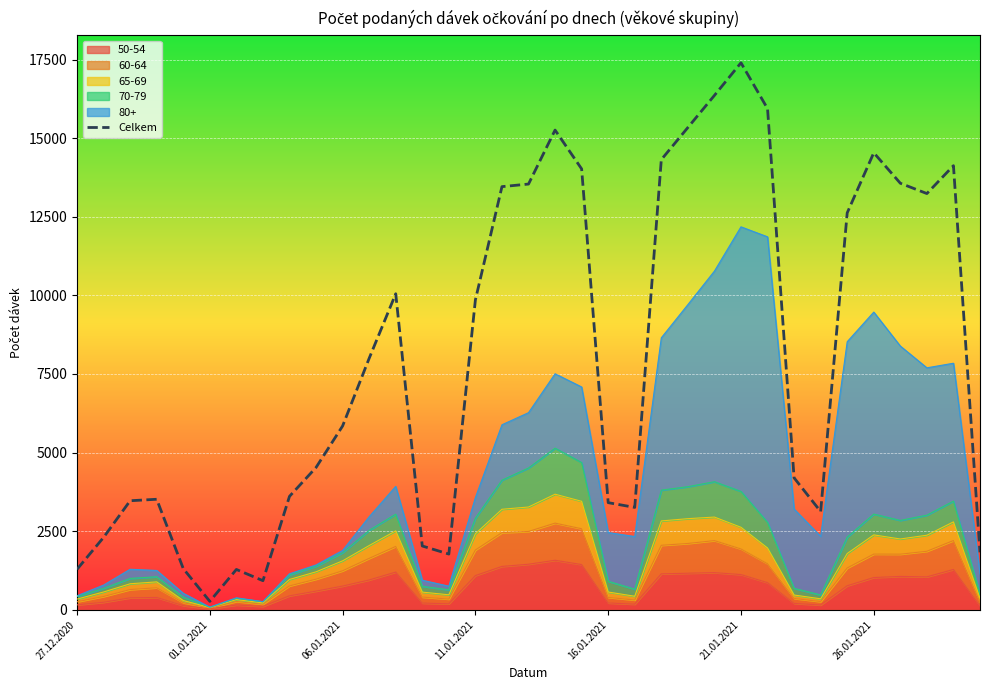

What position from the right is 21.01.2021?

10